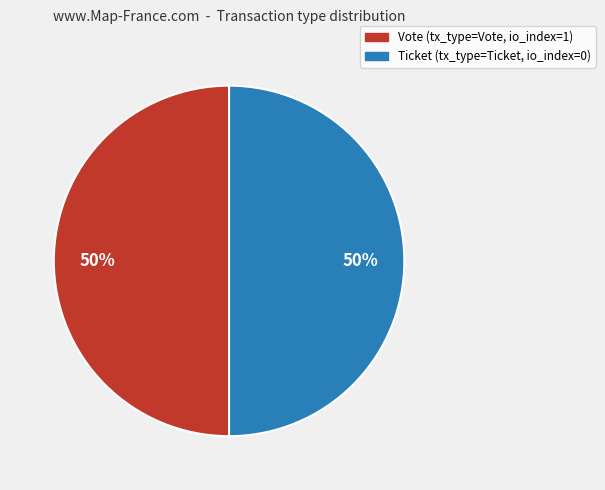

The Ticket slice represents 9% of the pie. True or false?

False